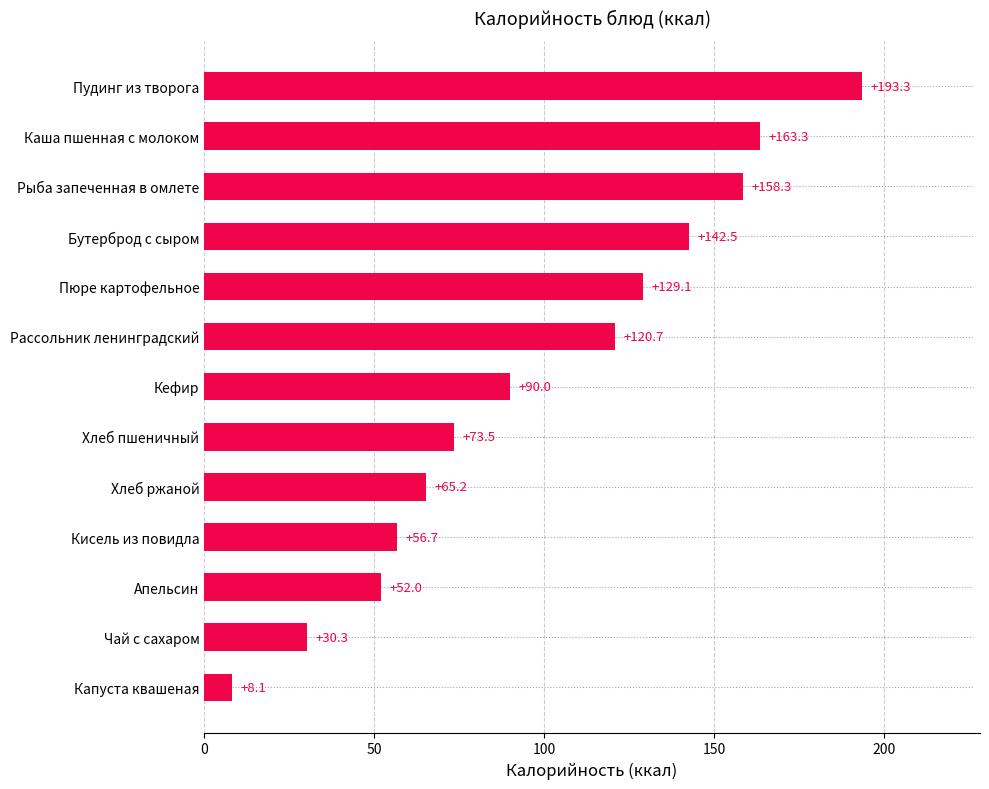

Reading bottom to top, extract all data points from this chart.

8.1	30.3	52.0	56.7	65.2	73.5	90.0	120.7	129.1	142.5	158.3	163.3	193.3